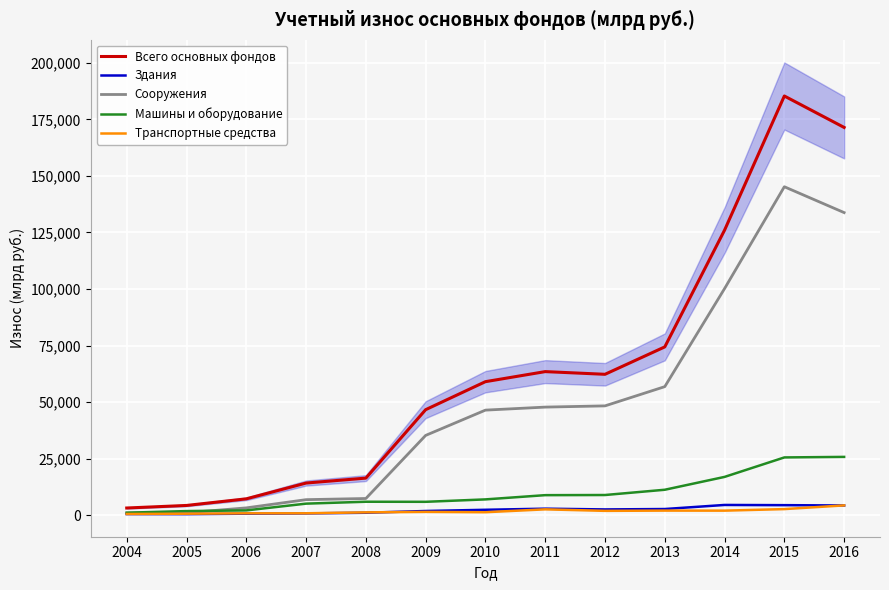

How many lines are shown in the chart?

5